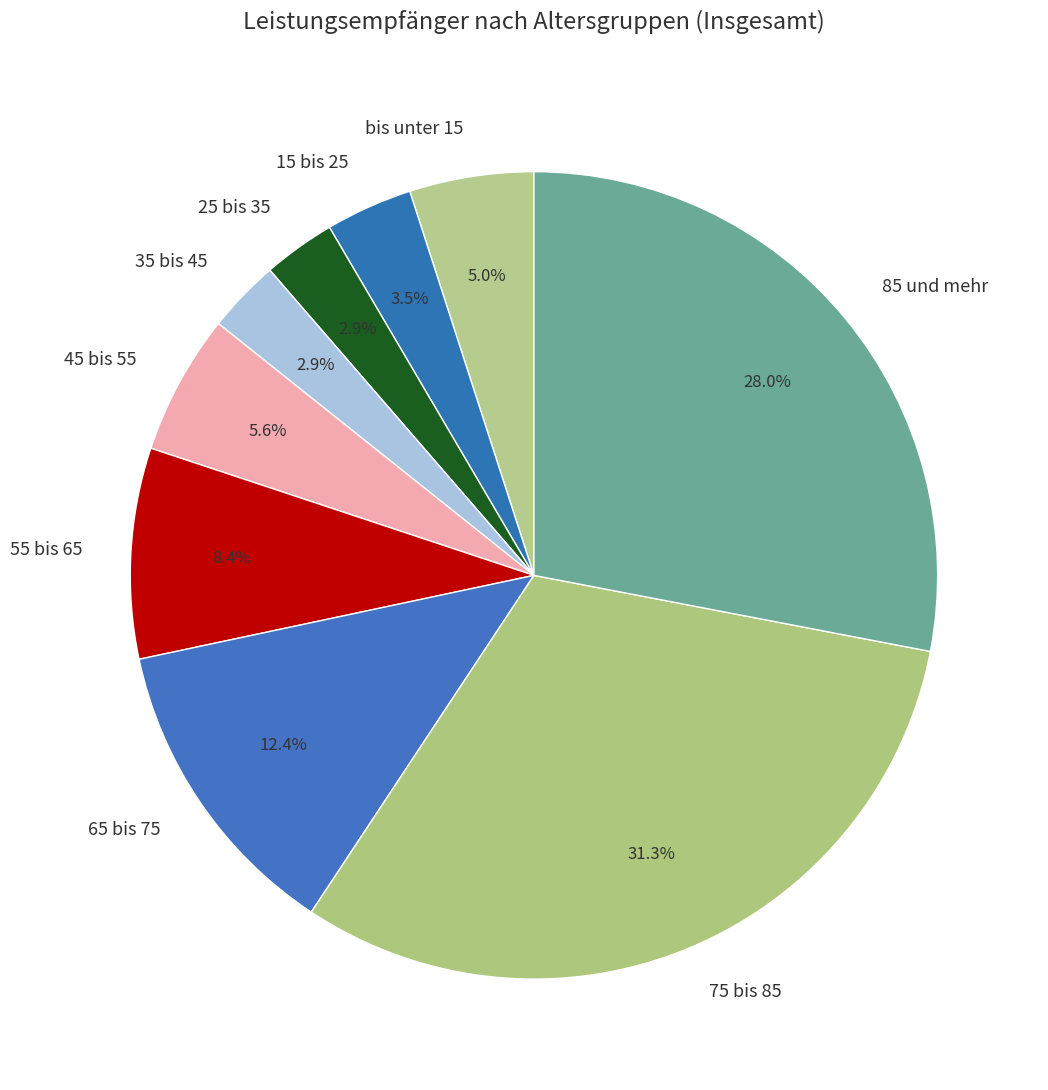

The 75 bis 85 slice represents 18% of the pie. True or false?

False